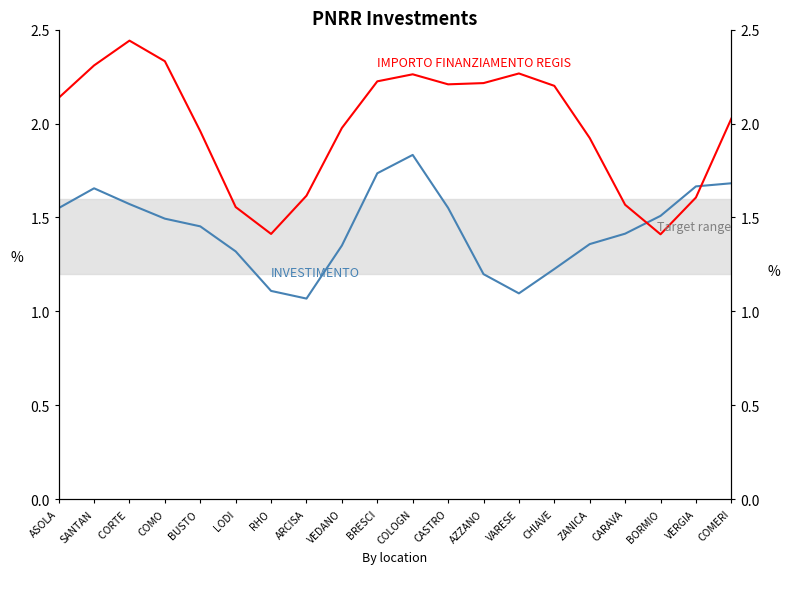

Where is the first local maximum for IMPORTO FINANZIAMENTO REGIS?

CORTE 